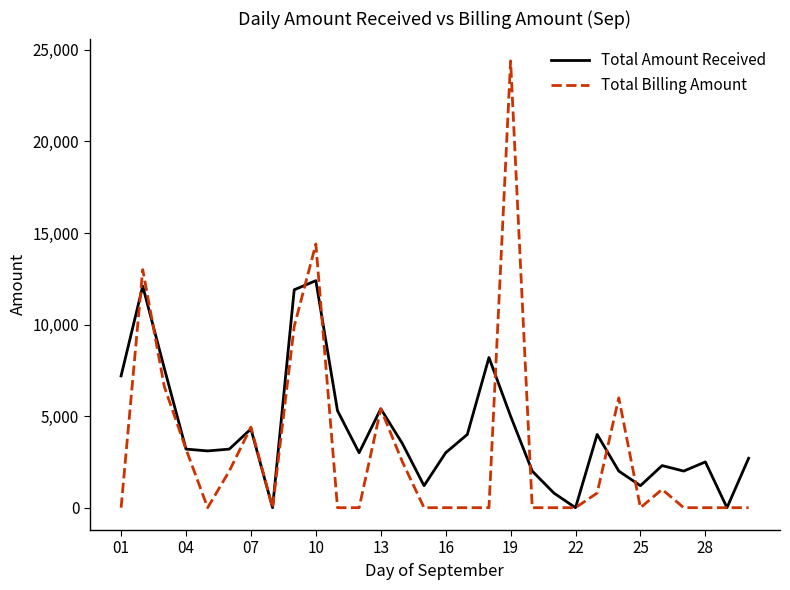

What is the sum of all Total Amount Received values?

123100